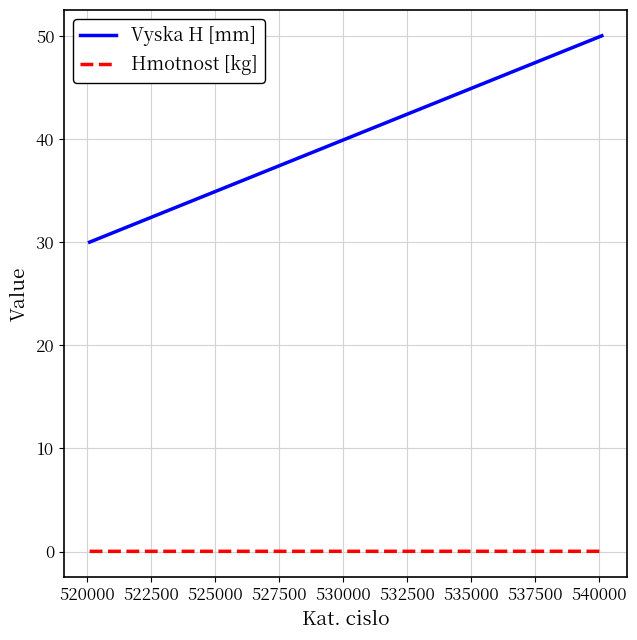

Which series has the largest total across all categories?

Vyska H [mm]